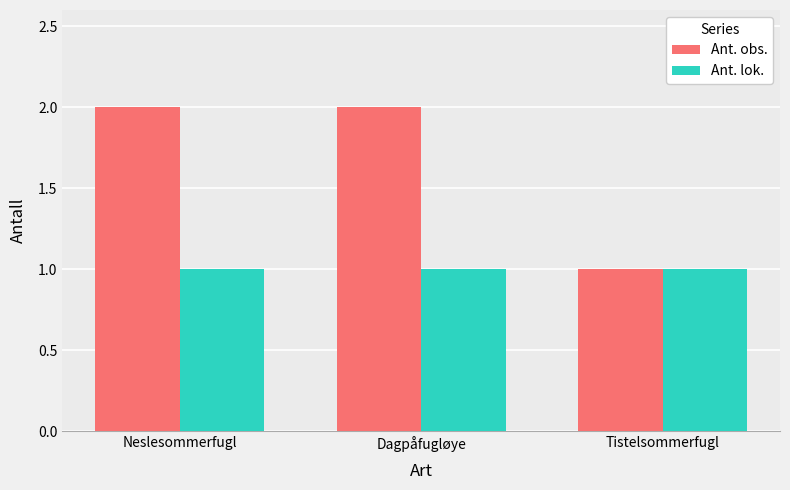

How many bars are there in each group?

2